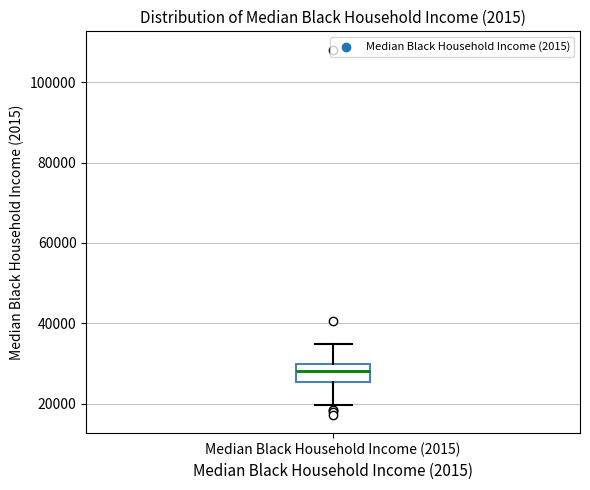

Where is the lower edge of the box for Median Black Household Income (2015) on the y-axis? The values are not printed on the chart, so give them approximately, as read against the axis.

26000